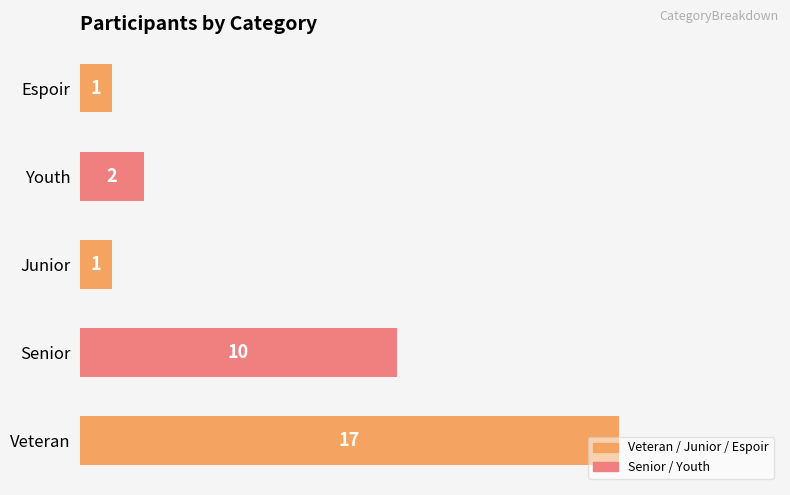

What is the minimum value shown in the chart?

1